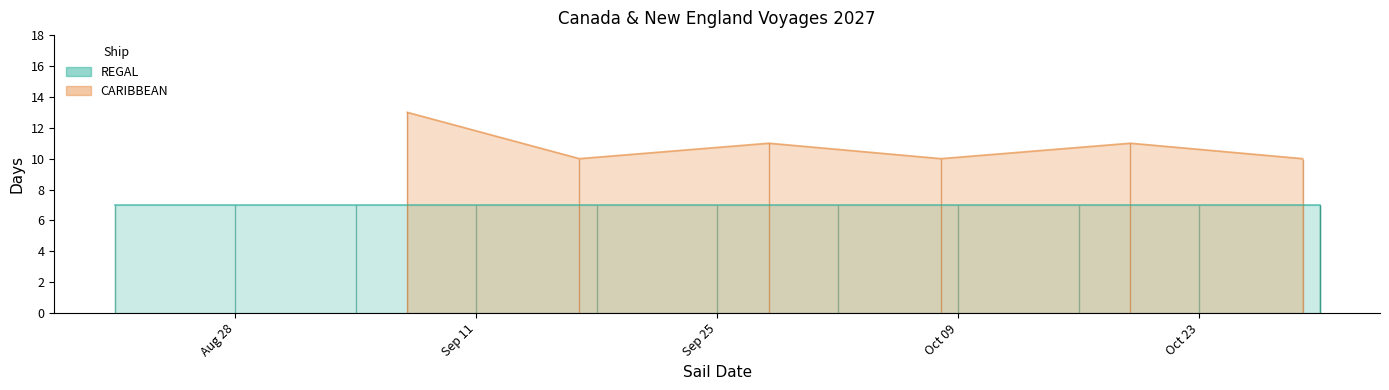

Where is the data nearest to the value 11?

Sep 25